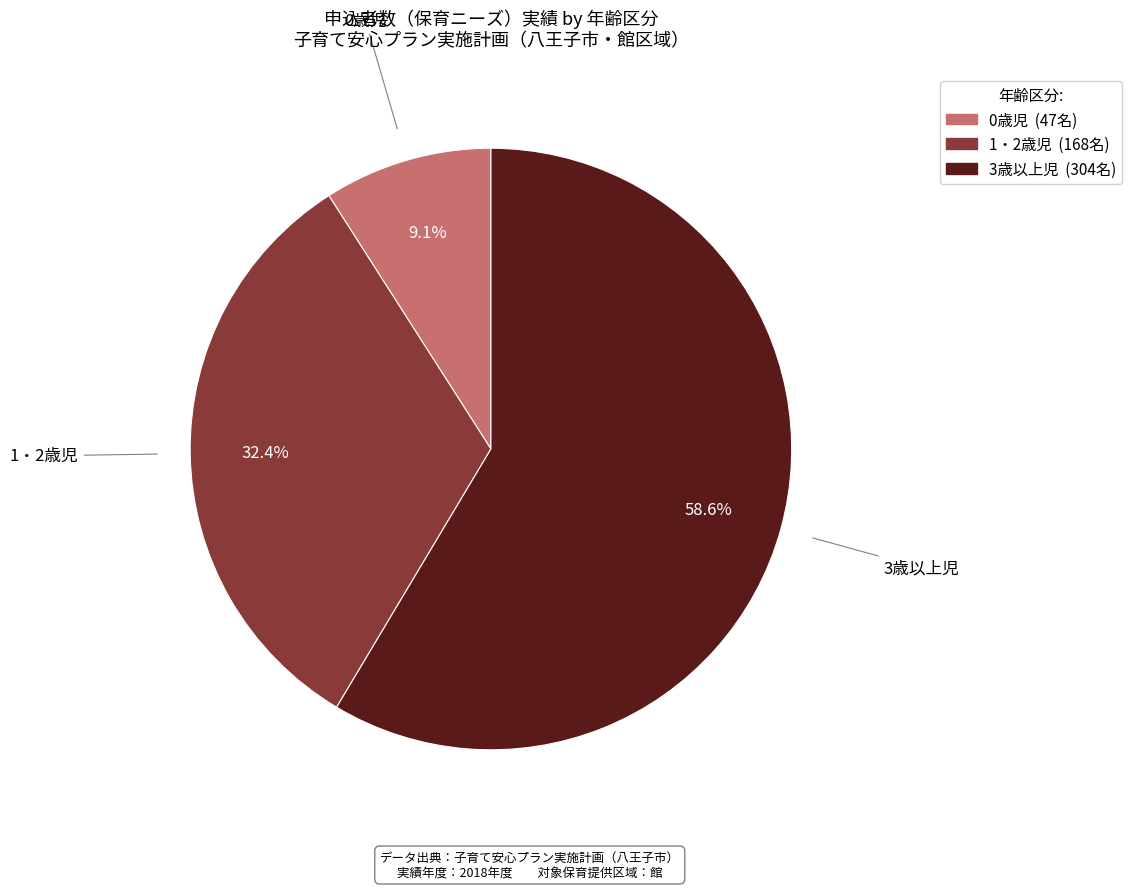

To the nearest percent, what percentage of the pie is 3歳以上児?

59%